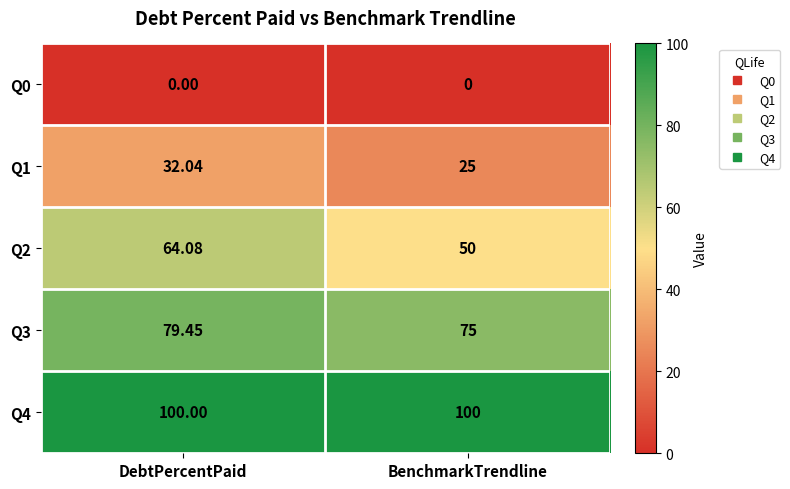

What is the greatest value displayed?

100.0